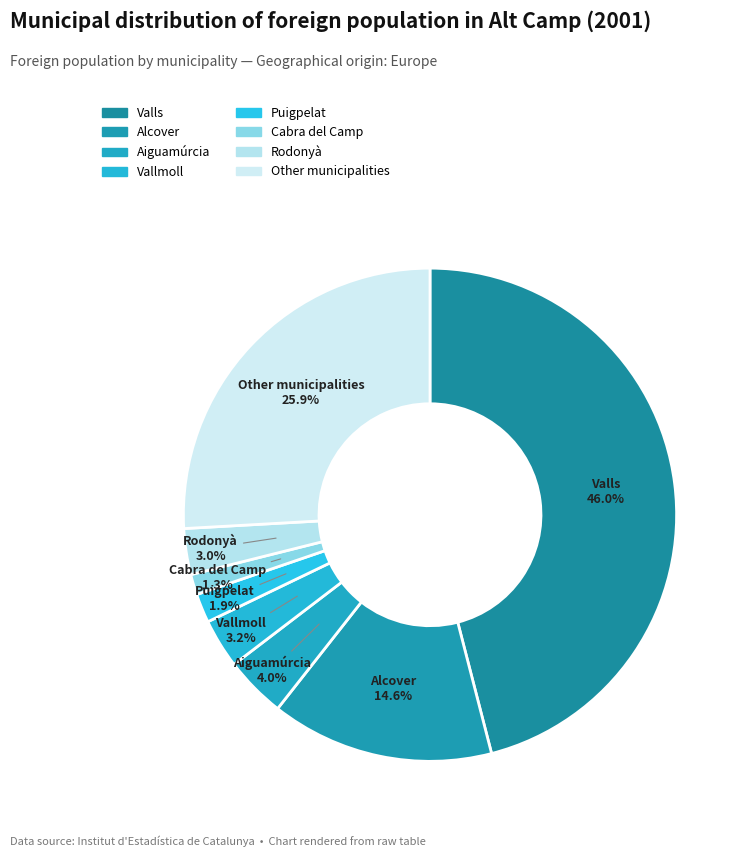

How many segments does this pie chart have?

8